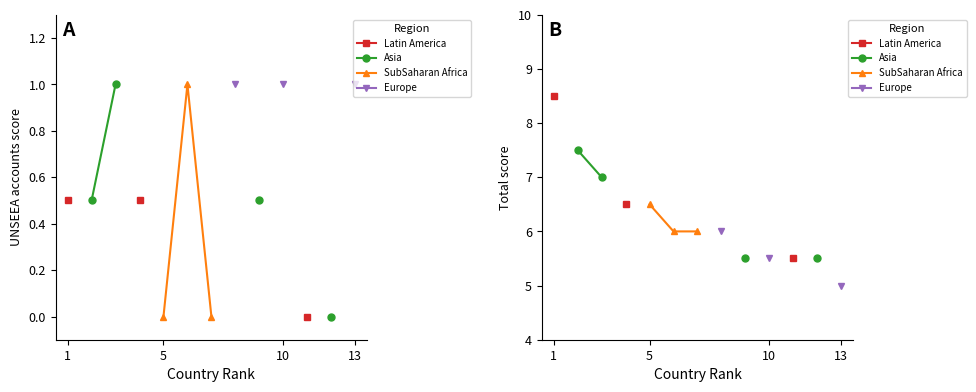

How many positive values does the Asia series have?

4